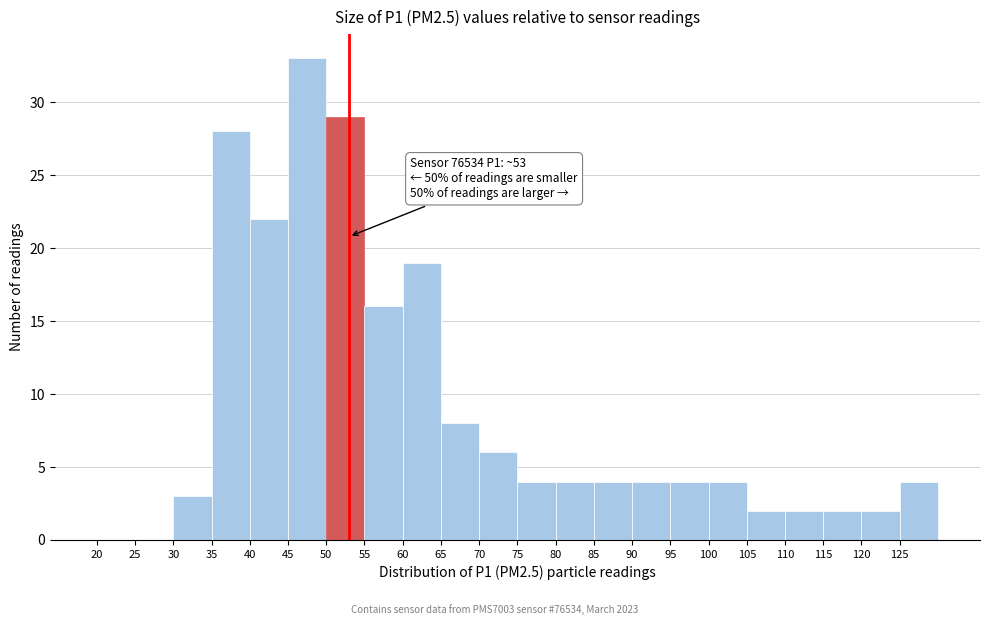

Which range on the x-axis has the tallest bar?

45 to 50